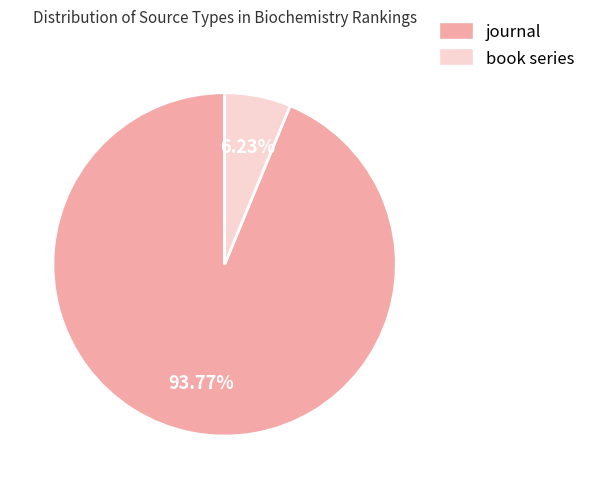

What percentage is the journal slice, to the nearest percent?

94%